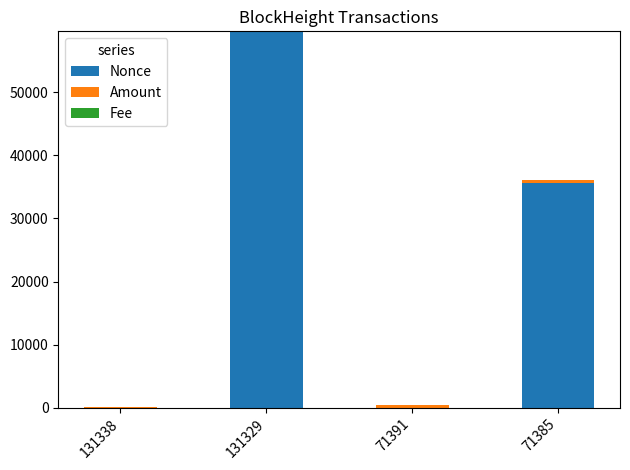

Are the bars grouped side by side (vs. stacked)?

No